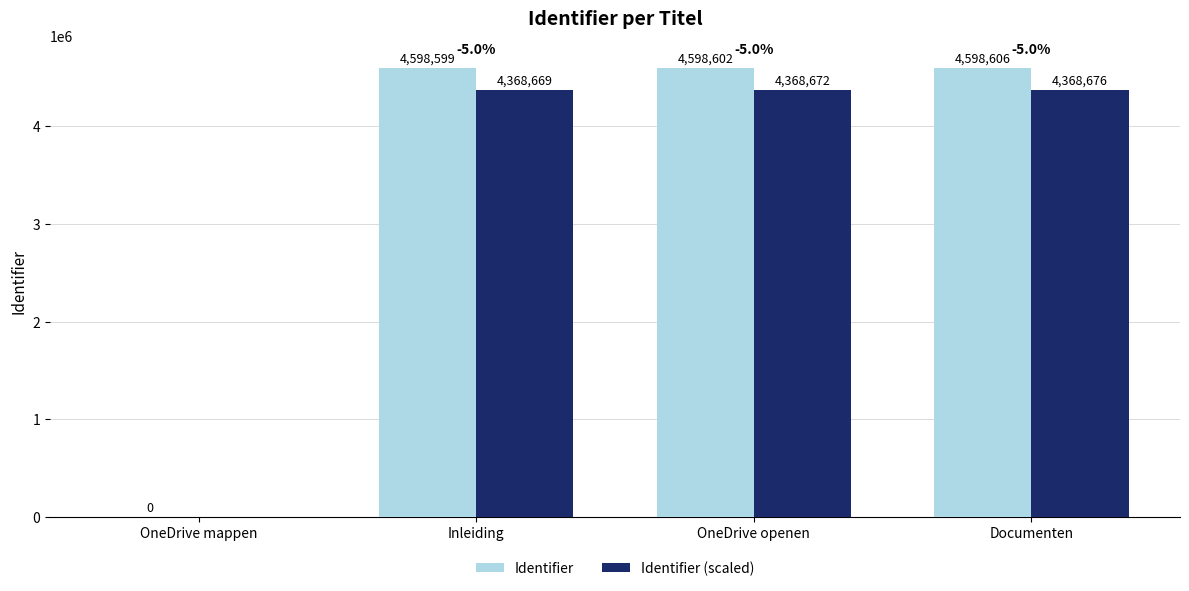

True or false: Identifier has a value of 0.0 at OneDrive mappen.

True